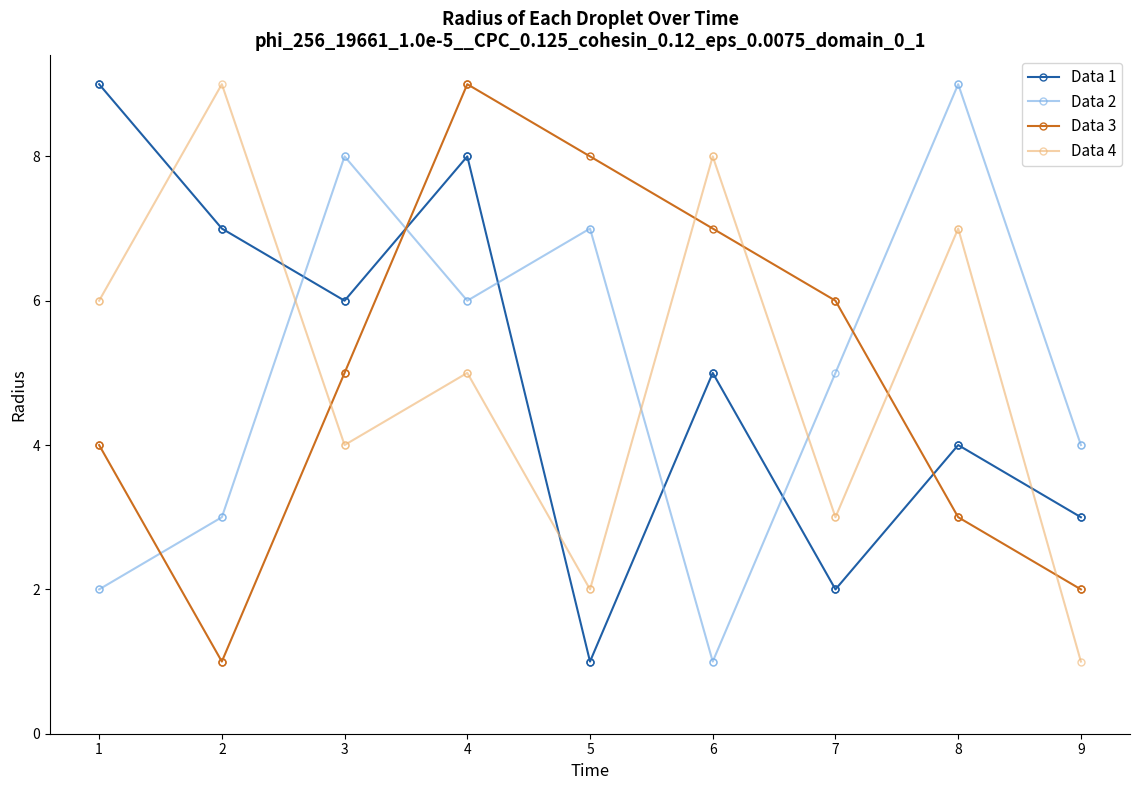

At which label is the value closest to 5?

6